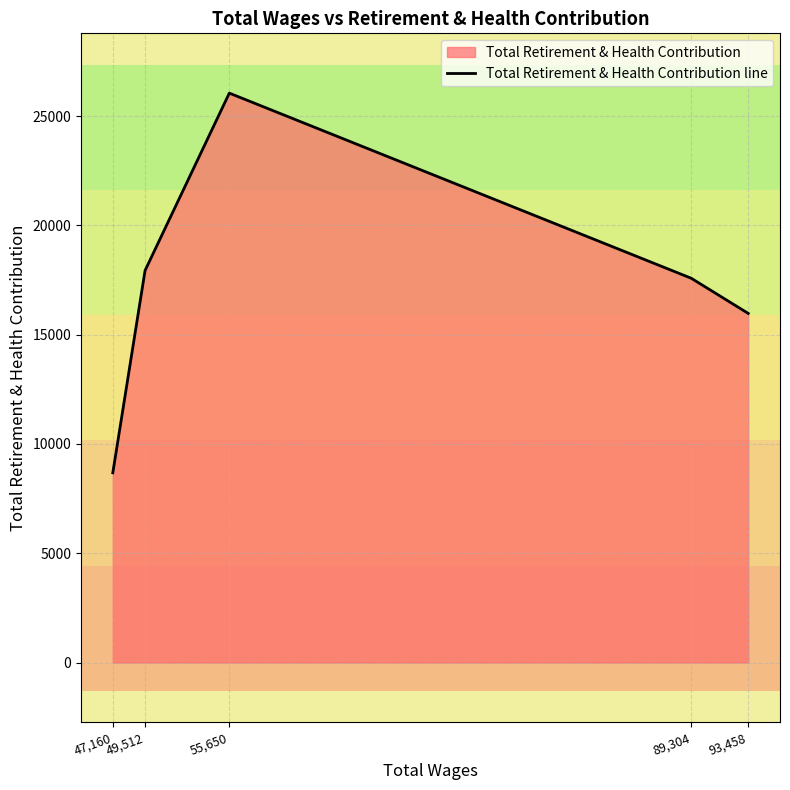

What is the difference between the second highest and minimum values?

9256